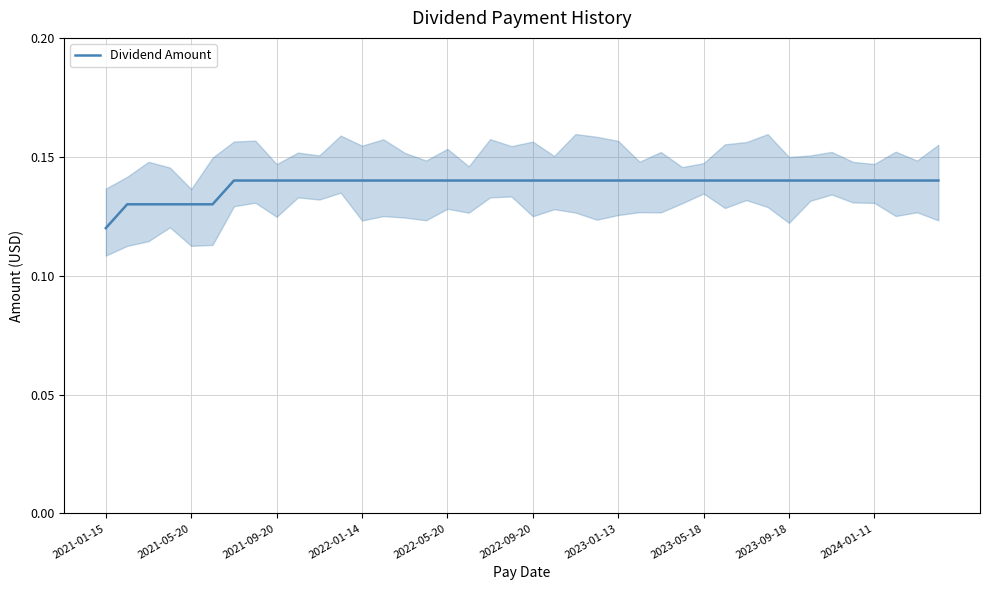

How many values are between 0 and 1?

40